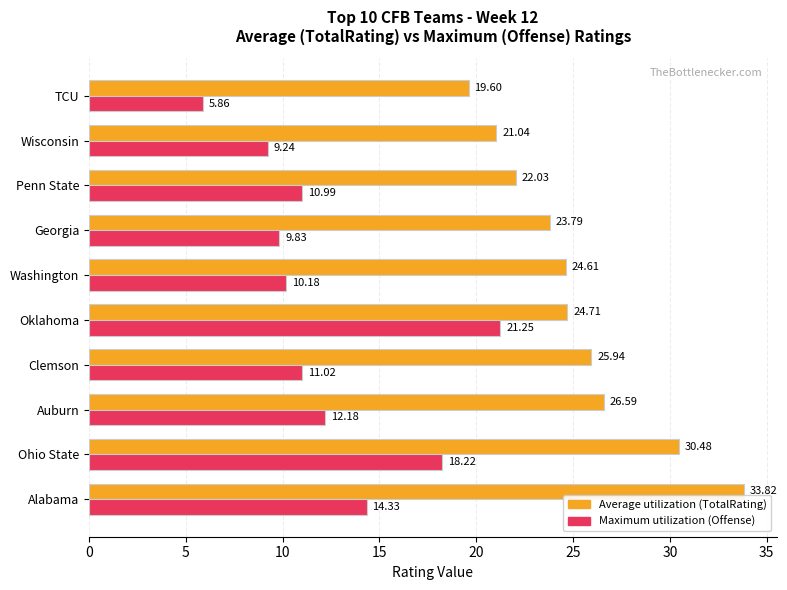

Which series has the largest total across all categories?

Average utilization (TotalRating)